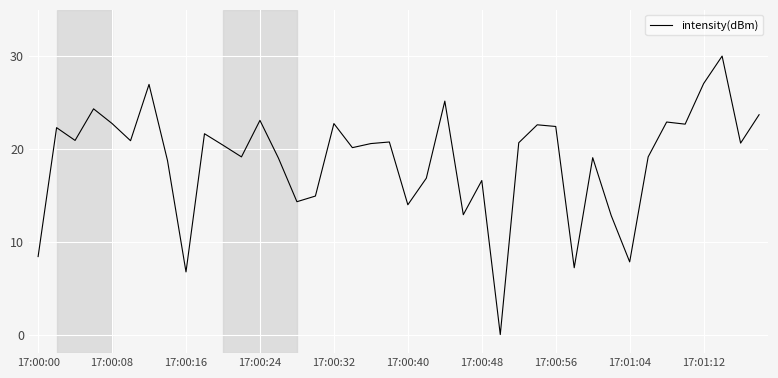

How many series are shown in this chart?

1